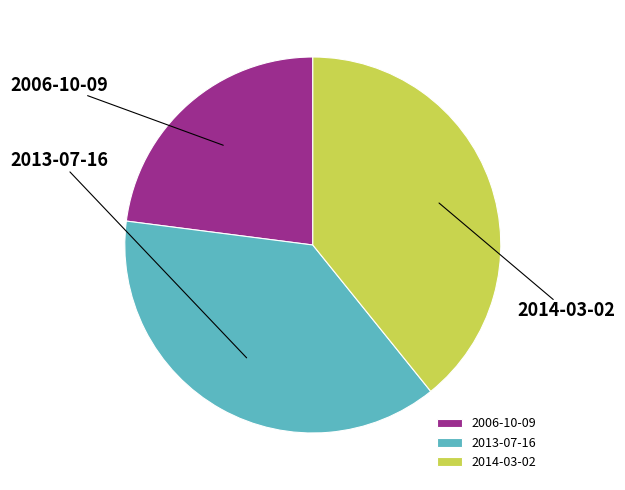

Approximately how many times larger is the value at 2006-10-09 compared to 2014-03-02?

0.6